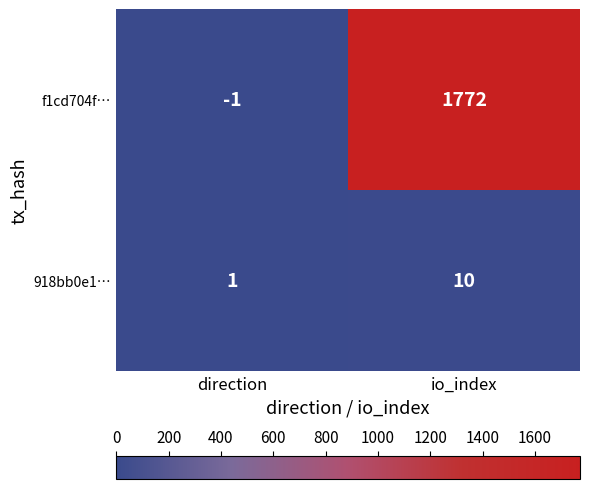

Reading left to right, transcribe all the data shown in this chart.

f1cd704f…: -1	1772
918bb0e1…: 1	10